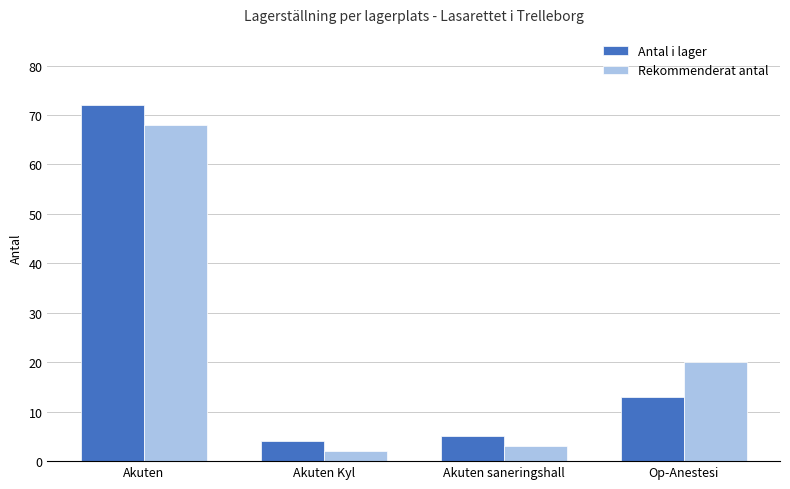

At Akuten Kyl, list the series in order from largest to smallest.

Antal i lager, Rekommenderat antal